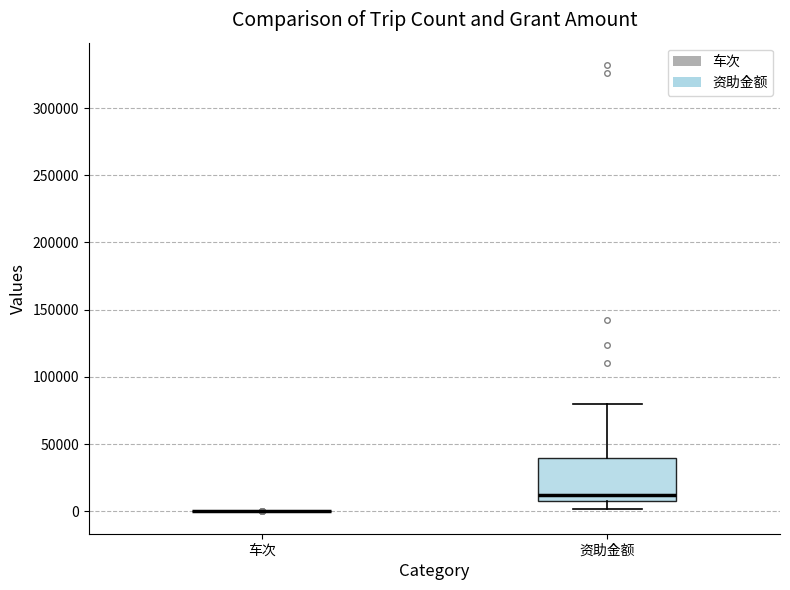

Reading left to right, read every box against the y-axis: the position of its median line, the range the box covers, and the ends of its whiskers. The values are not printed on the chart, so give them approximately, as read against the axis.

车次: box collapsed to a line at 0, whiskers 0 to 0
资助金额: median 10000 (just above the box's lower edge), box 10000 to 40000, whiskers 0 to 80000